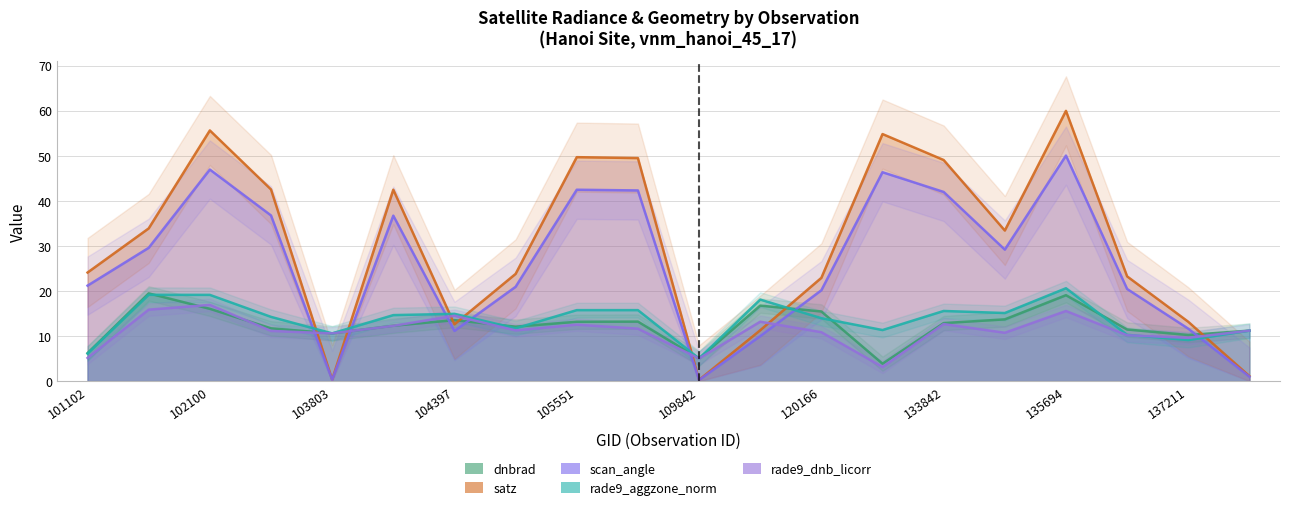

What are all the series names shown in the legend?

dnbrad, satz, scan_angle, rade9_aggzone_norm, rade9_dnb_licorr